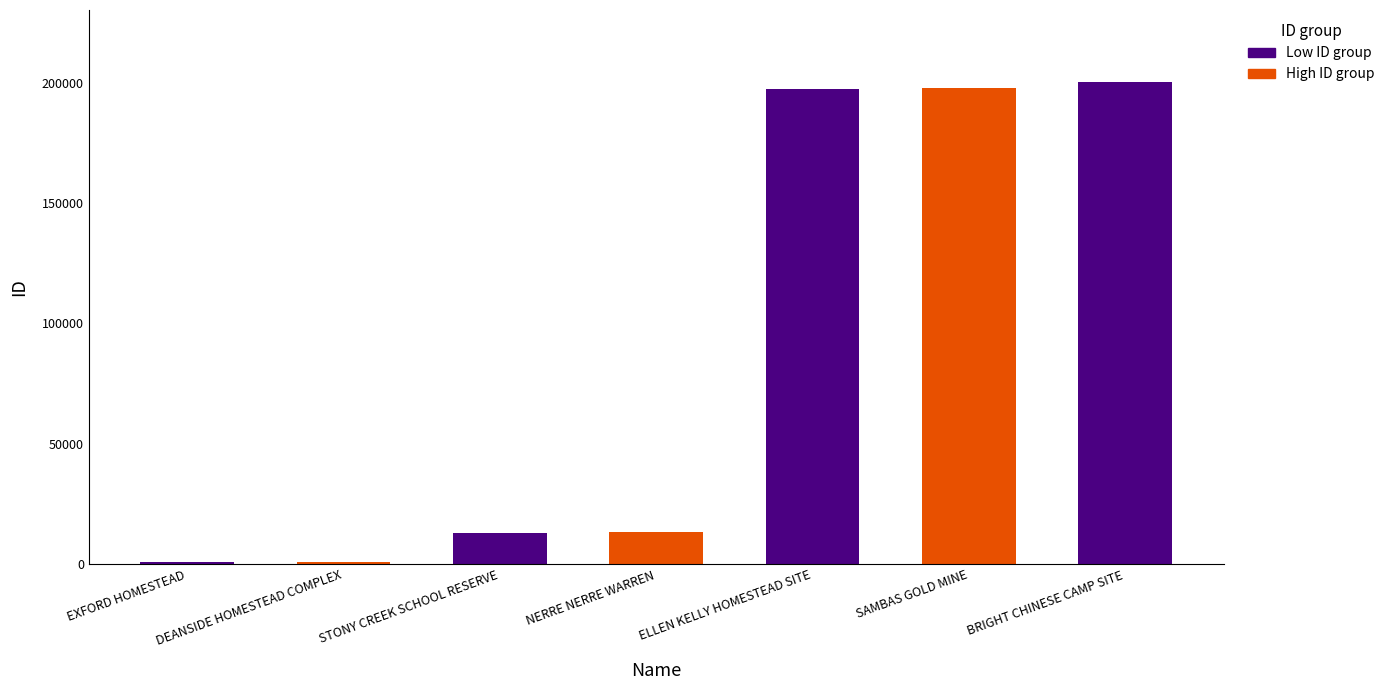

What is the difference between the values at ELLEN KELLY HOMESTEAD SITE and SAMBAS GOLD MINE?

399